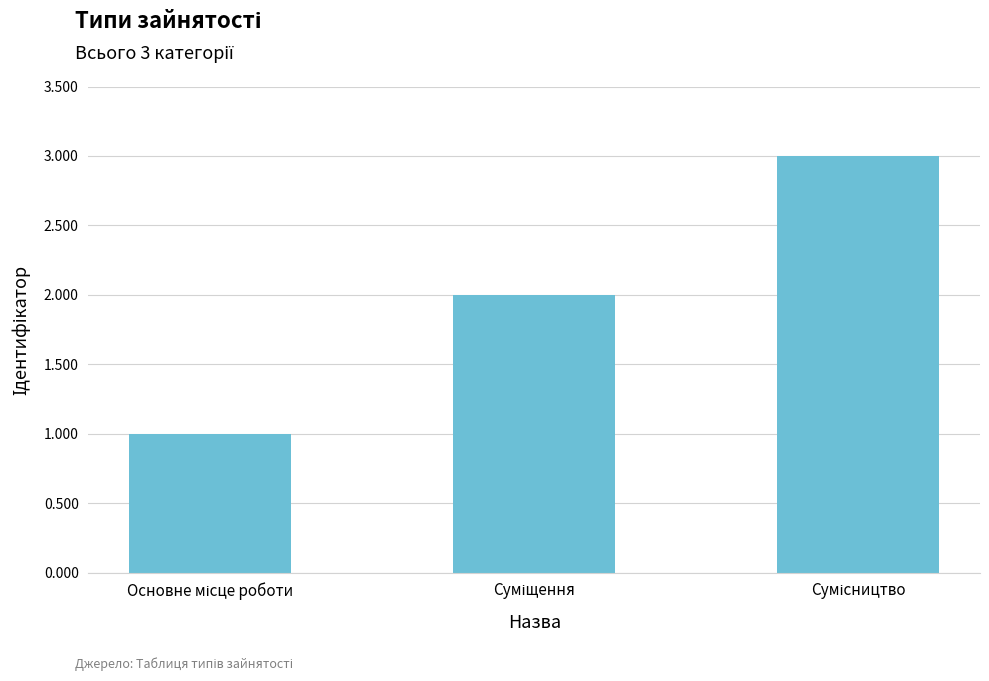

Count the number of categories in the chart.

3